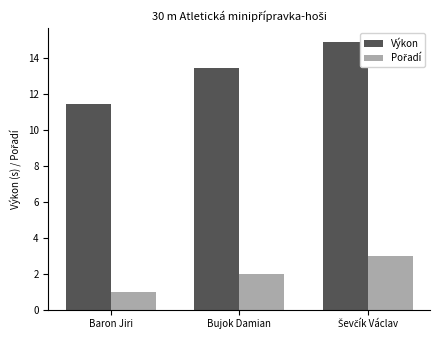

The value of Výkon at Baron Jiri is 7.4. True or false?

False